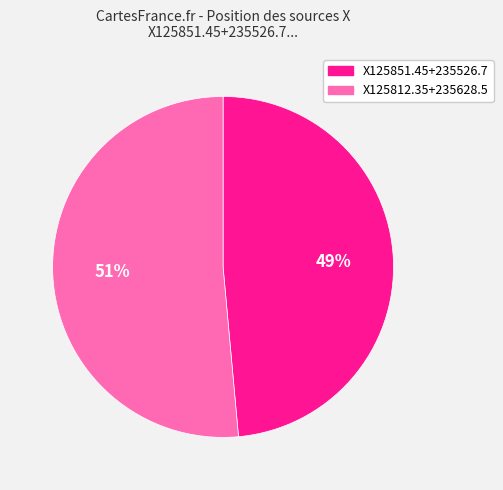

Combined, do X125851.45+235526.7 and X125812.35+235628.5 account for over 50%?

Yes